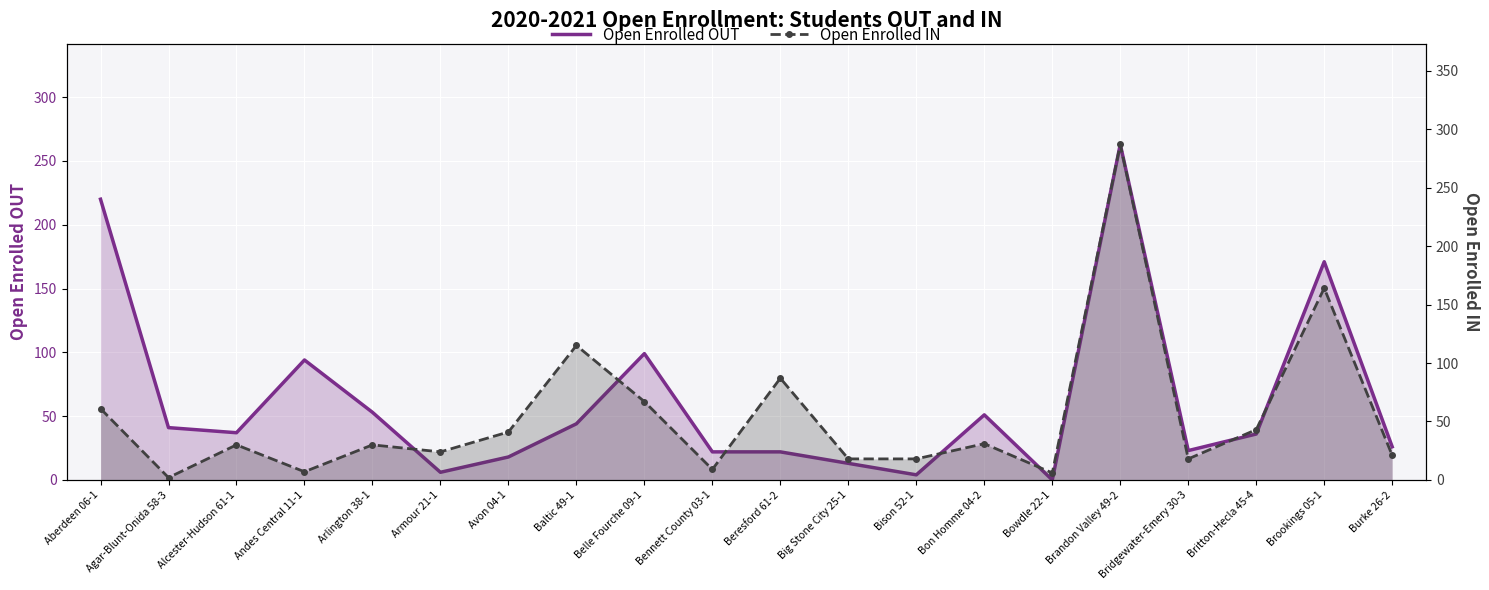

What is the total value across all series at Brandon Valley 49-2?

550